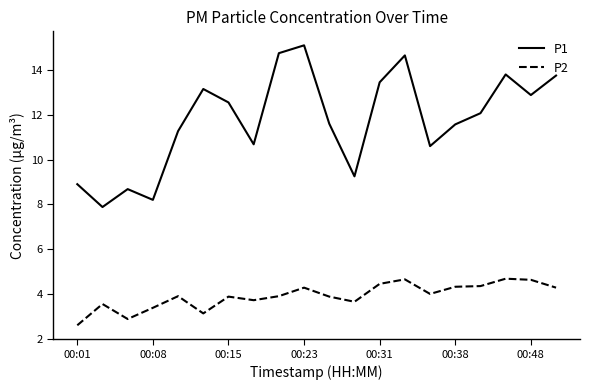

Which series has the largest total across all categories?

P1